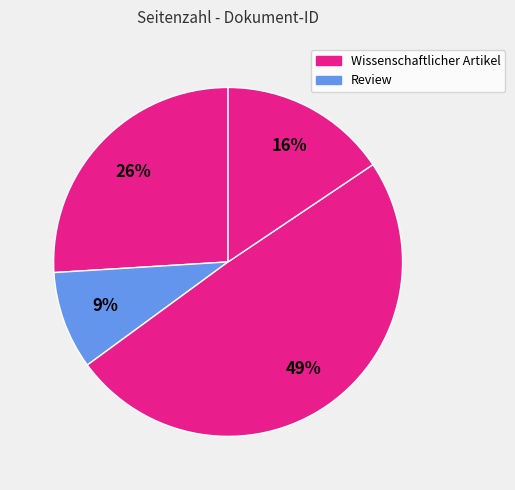

Count the number of slices in the pie.

4